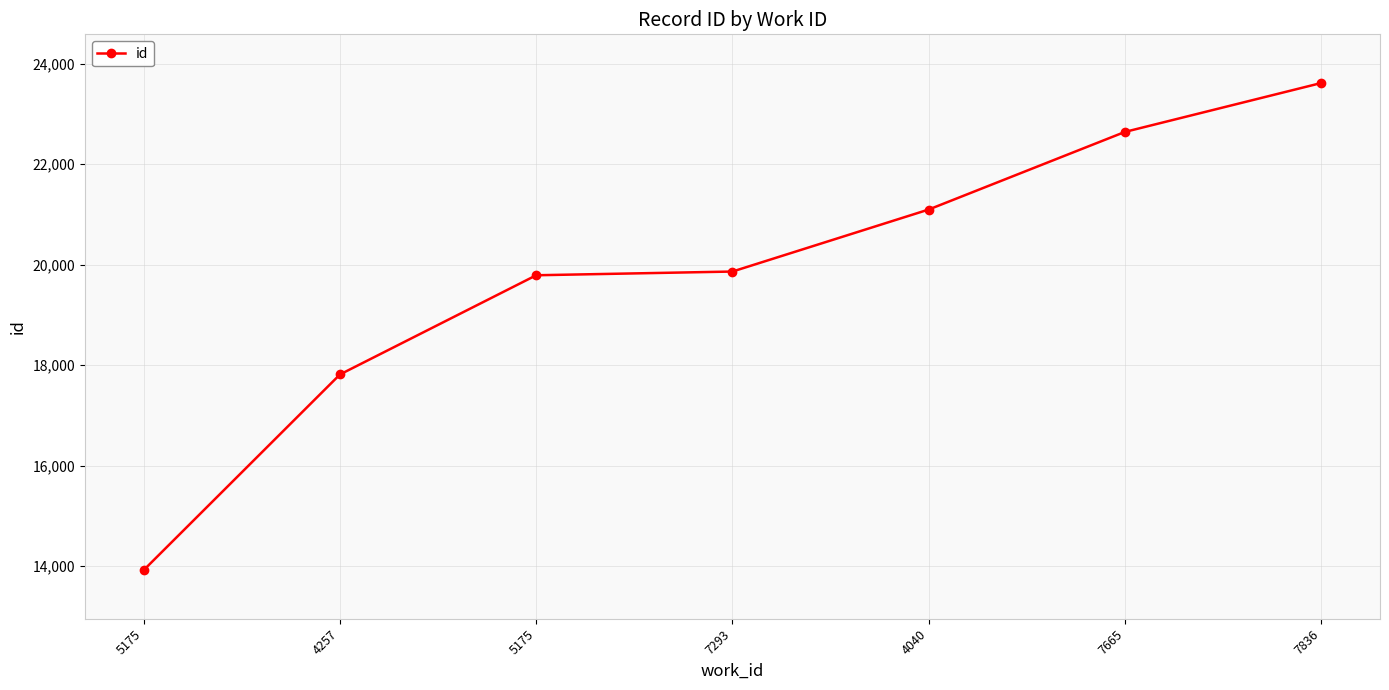

How many series are shown in this chart?

1